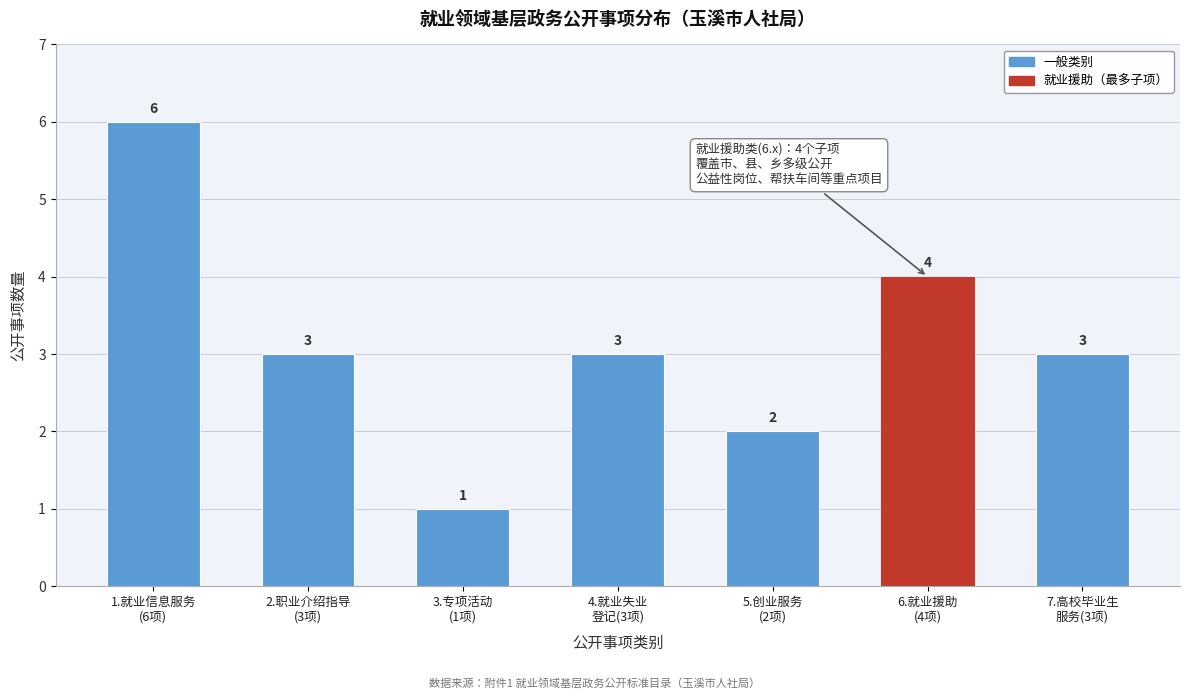

Reading left to right, list all the values displayed in this chart.

6	3	1	3	2	4	3